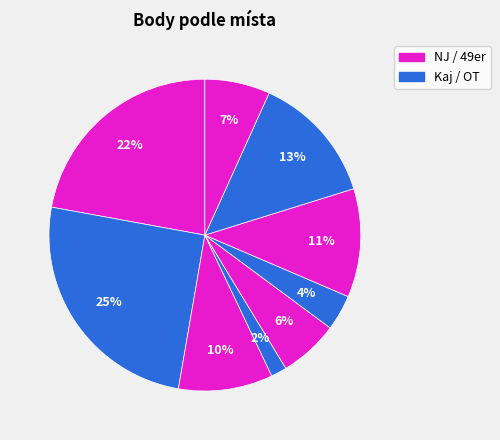

How many slices are in this pie chart?

9